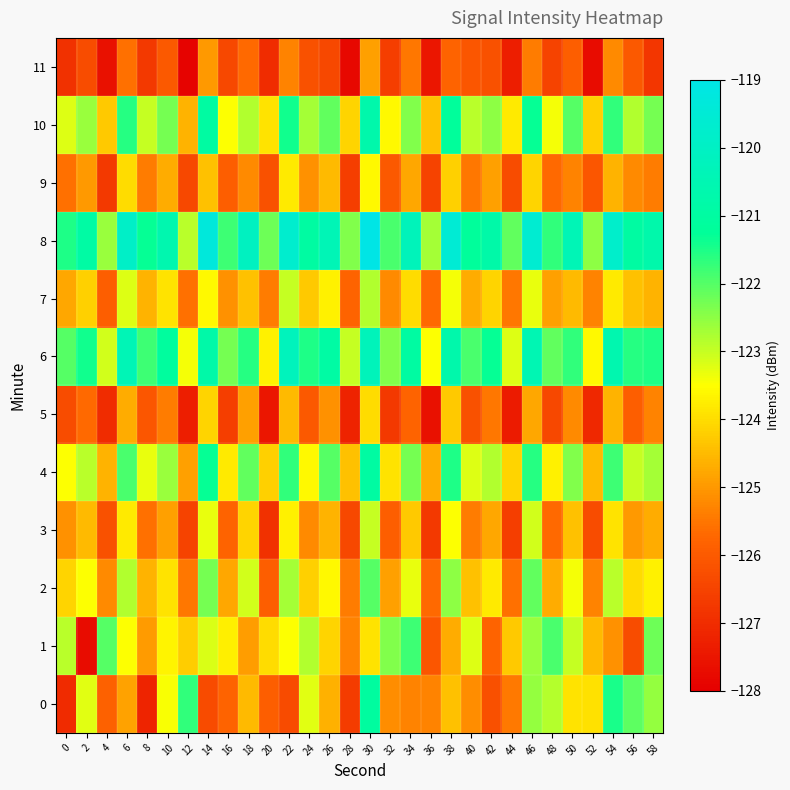

What is the smallest value displayed?

-127.9